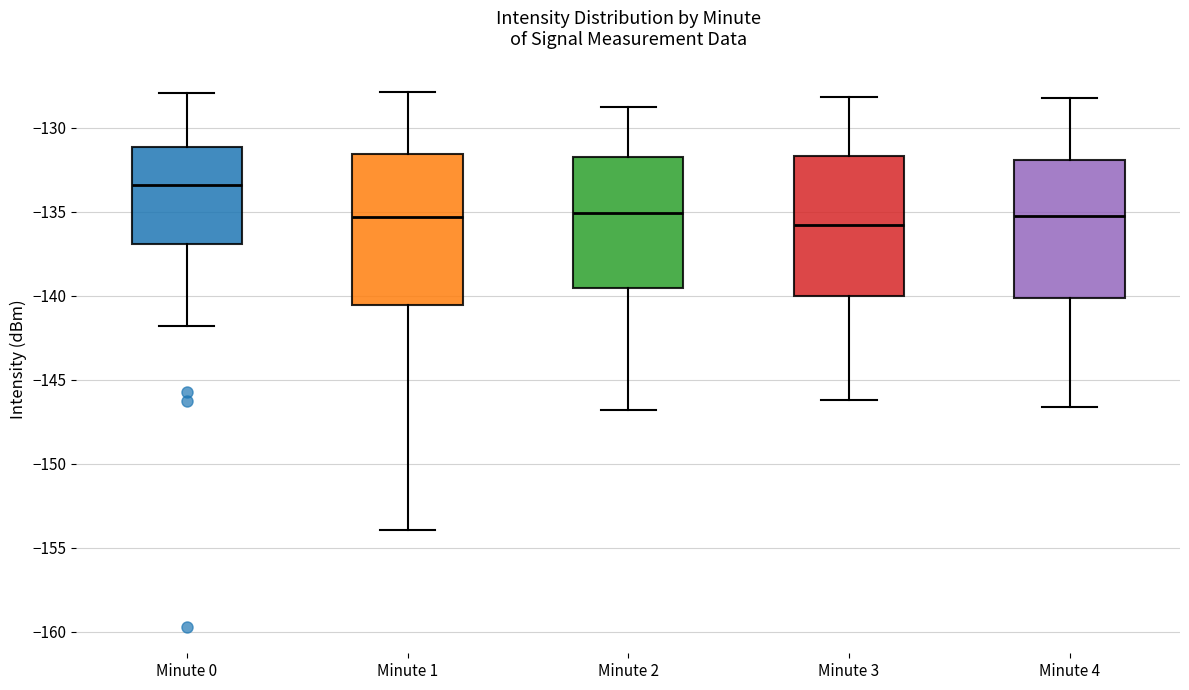

Where does the lower whisker of the box for Minute 3 end on the y-axis? The values are not printed on the chart, so give them approximately, as read against the axis.

-146.0